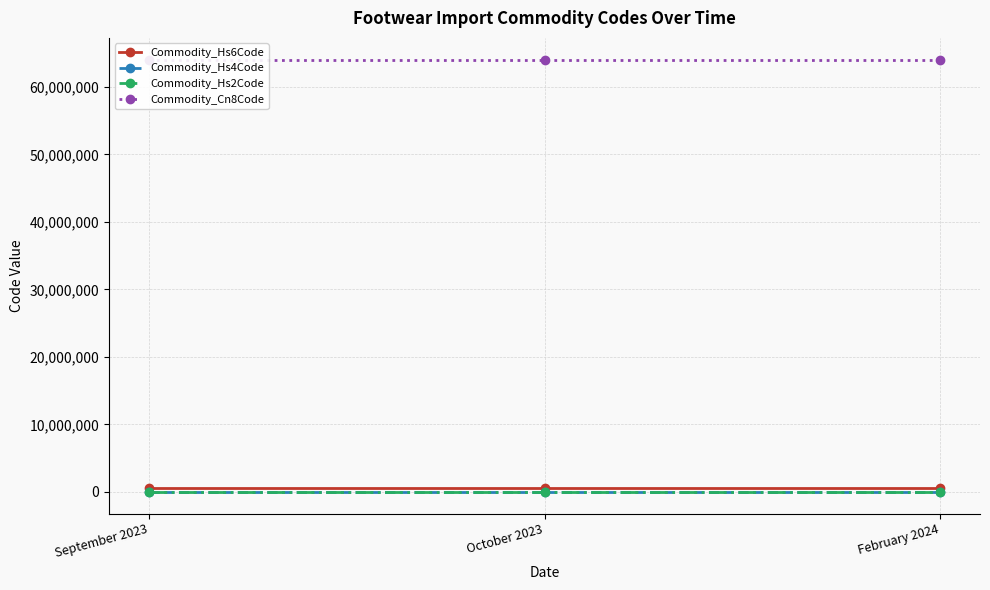

At how many categories does at least one series exceed 12848161?

3